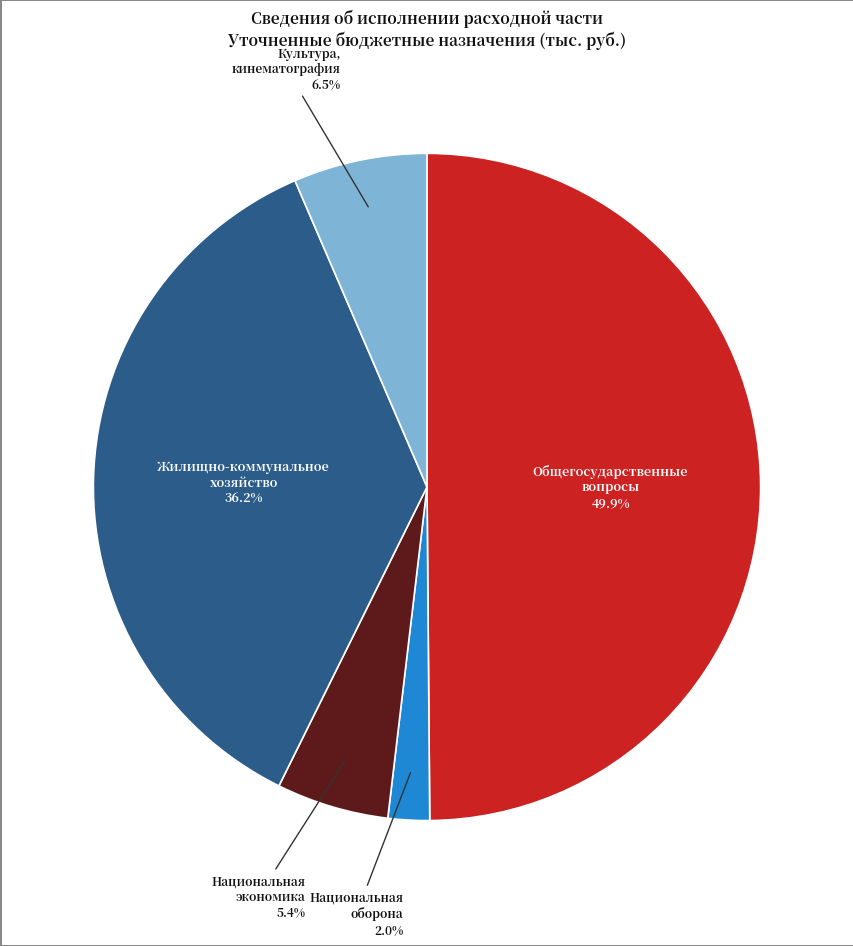

What is the total percentage of Национальная экономика and Общегосударственные вопросы?

55.3%